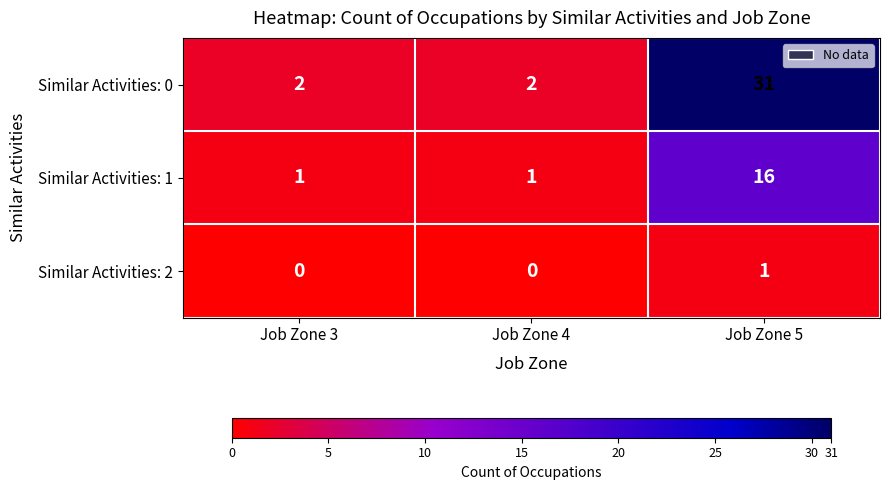

What is the highest value of the Similar Activities: 1 series?

16